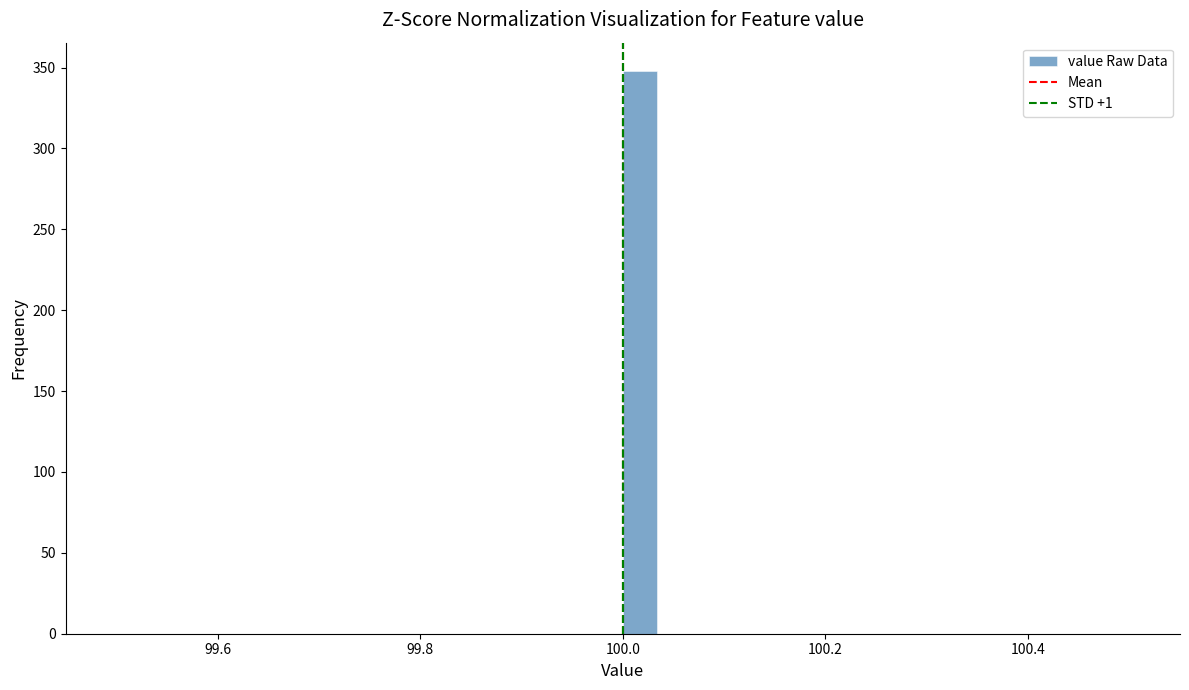

Read against the x-axis, roughly where is the centre of the tallest bar?

100.02